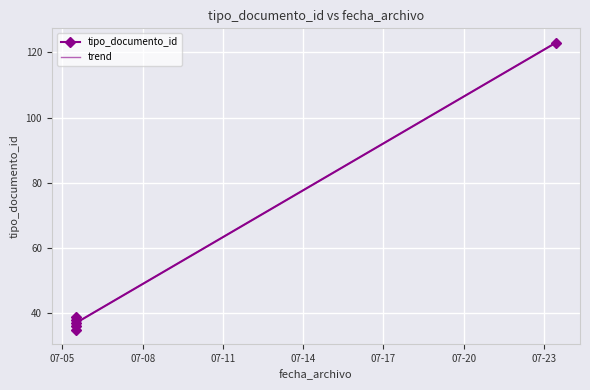

What is the smallest value displayed?

35